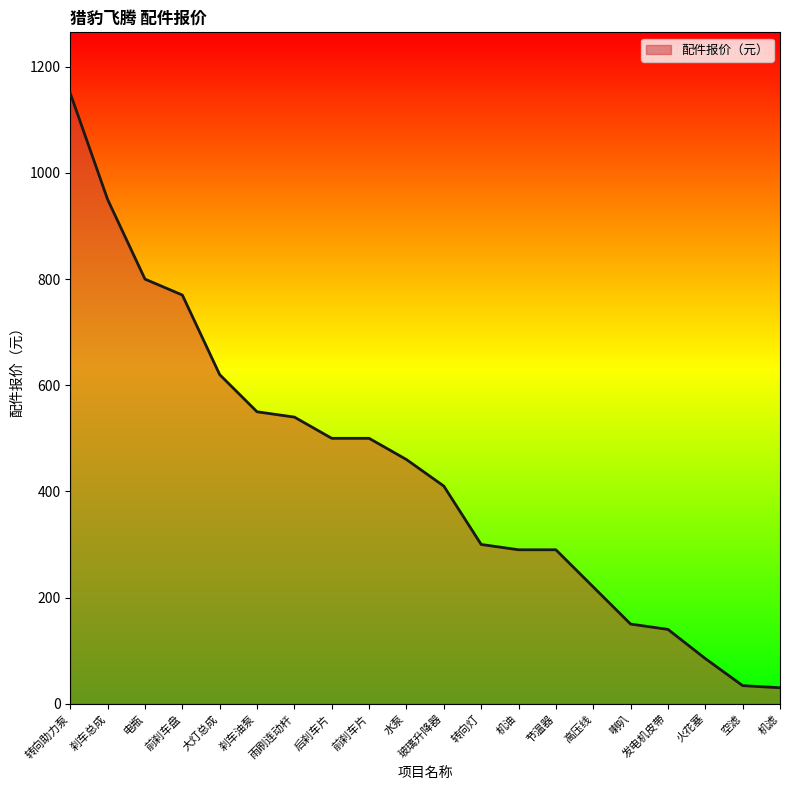

What is the difference between the maximum and minimum values?

1120